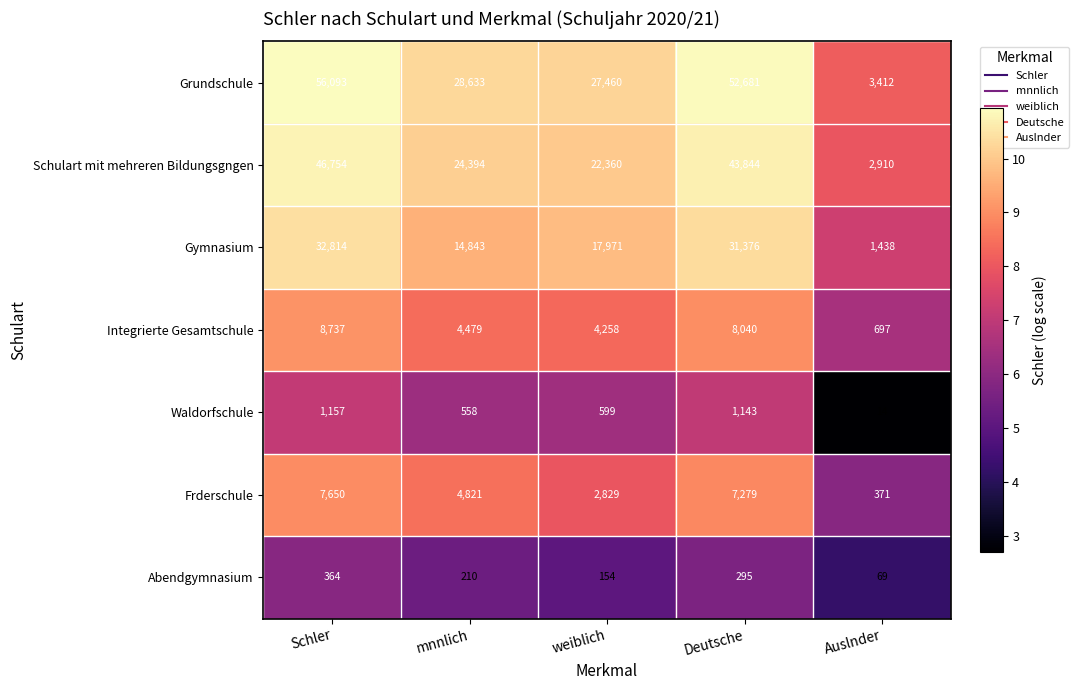

True or false: Abendgymnasium has a value of 295 at Deutsche.

True